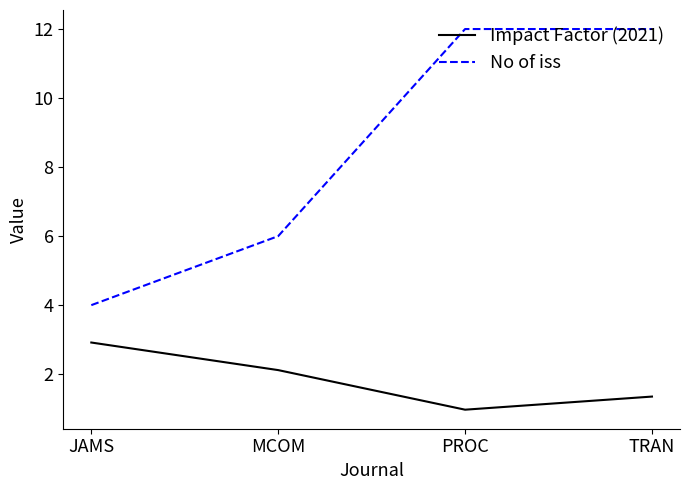

What is the maximum value for No of iss?

12.0